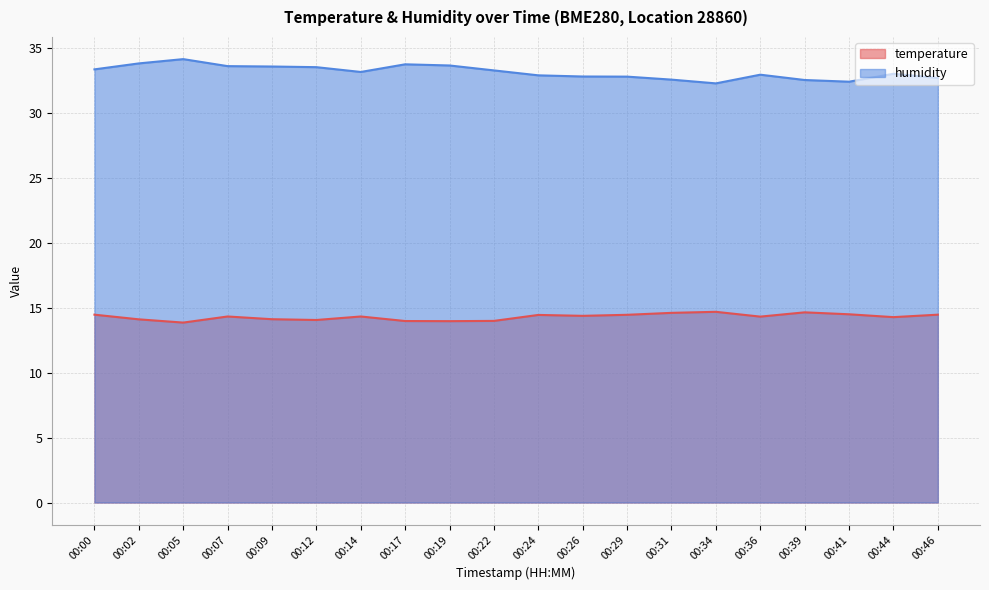

At which label does temperature first exceed 14?

00:00